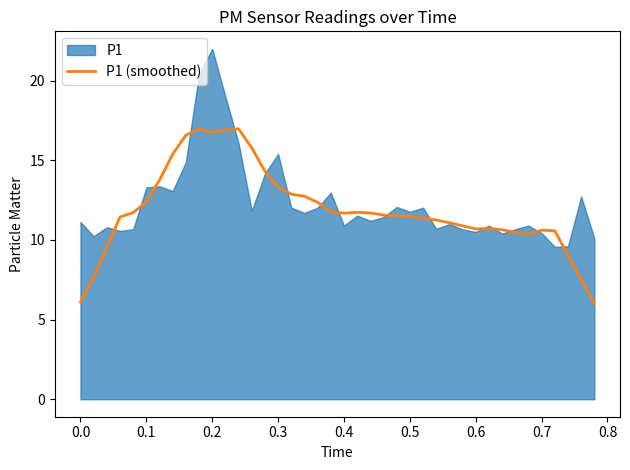

What is the minimum value for P1 (smoothed)?

6.0